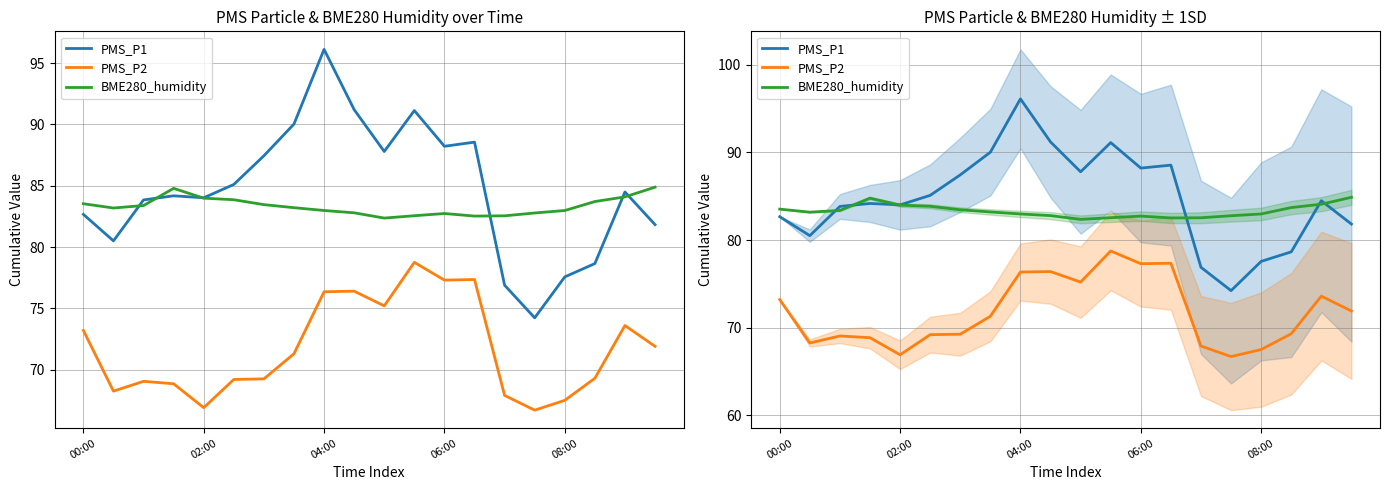

The PMS_P2 series shows 111.9 at 19. True or false?

False